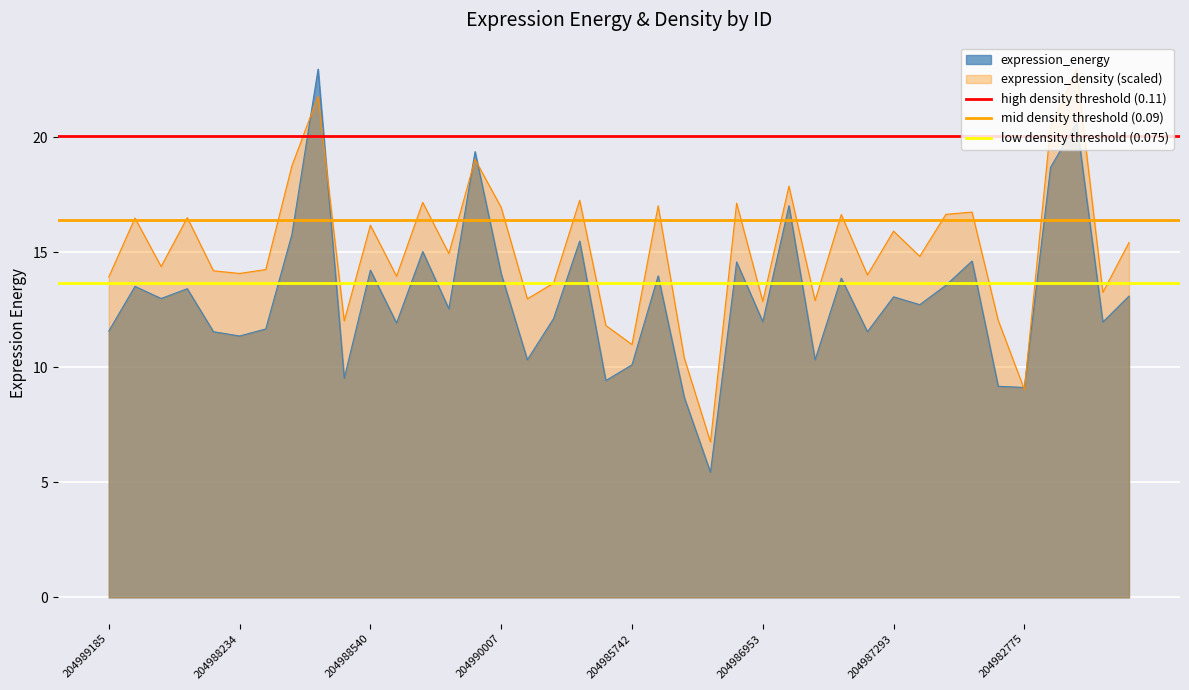

The value of expression_density (scaled) at 204988234 is 14.1. True or false?

True